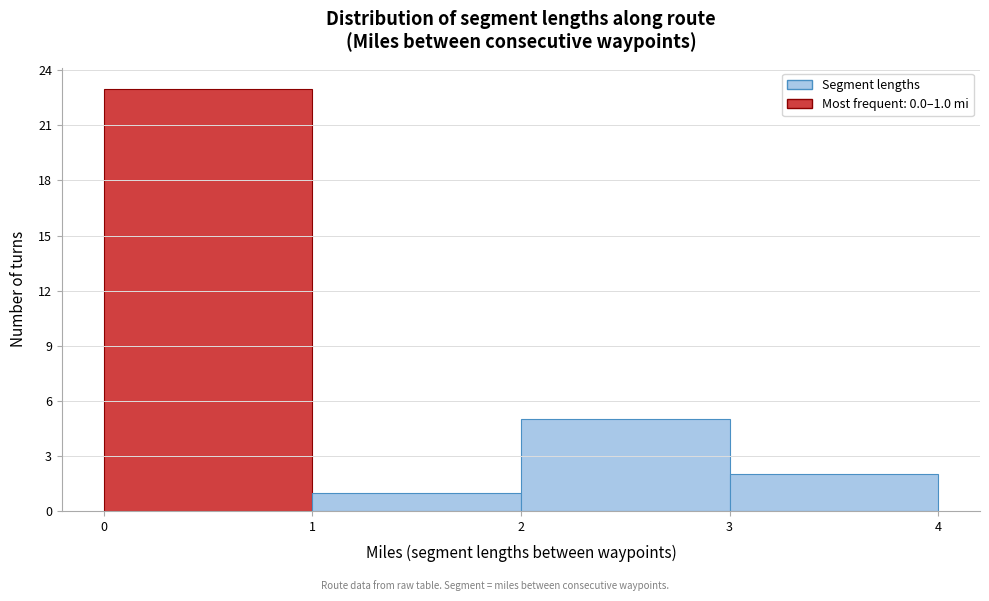

Over which range of the x-axis is the bar tallest?

0 to 1